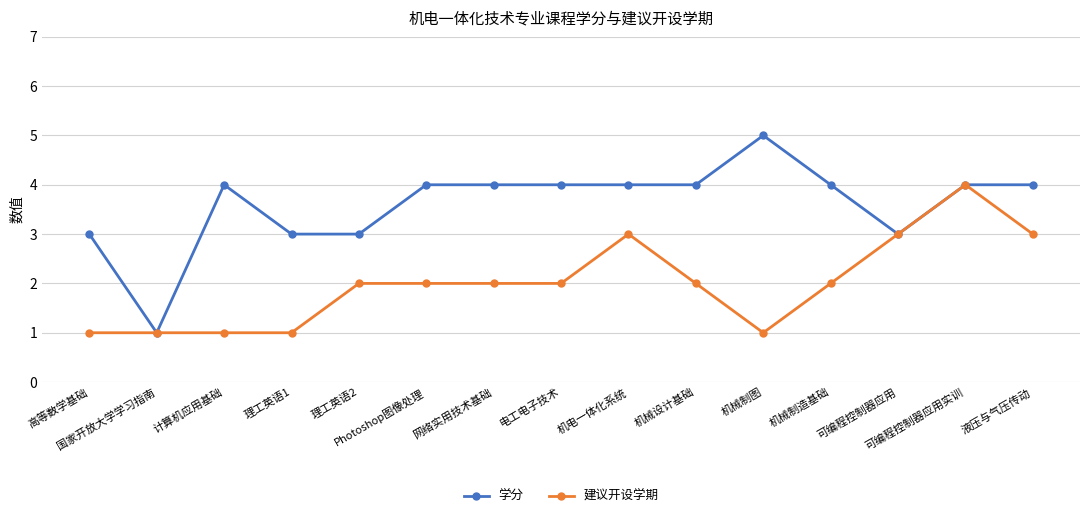

Which series has the widest spread of values?

学分